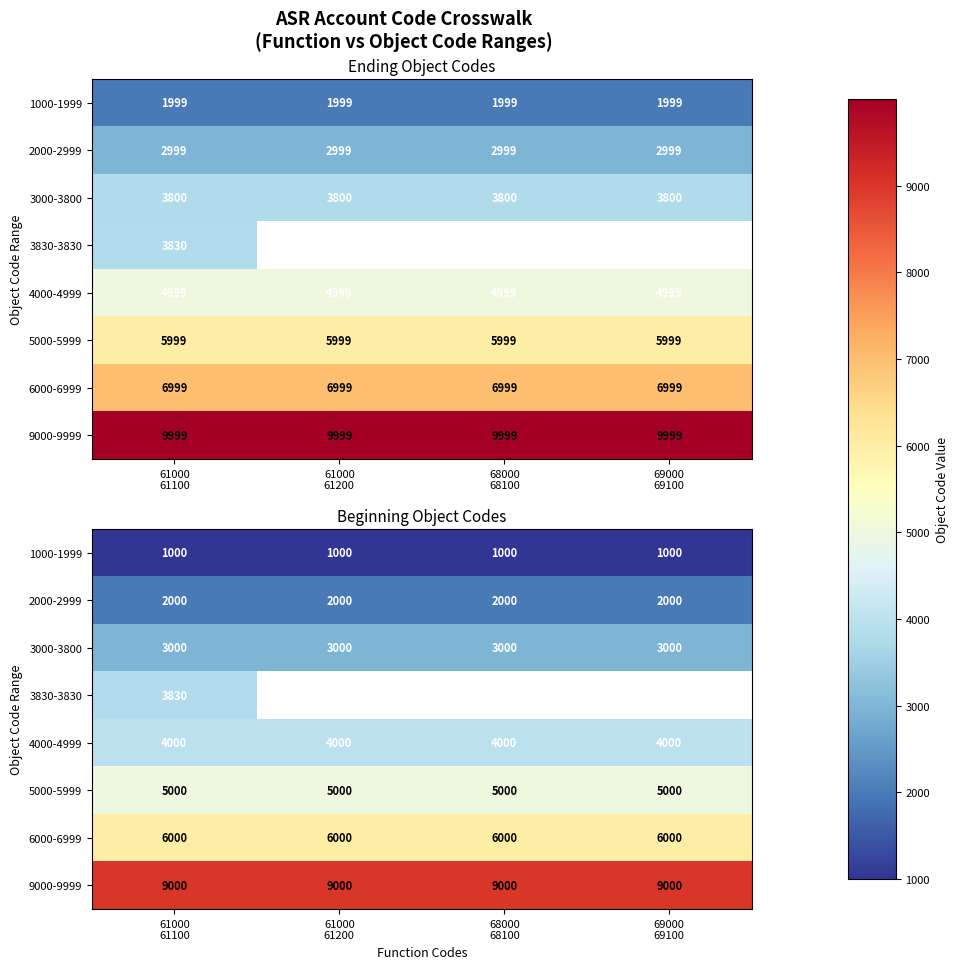

The 3000-3800 series shows 1983.2 at 61000 61200. True or false?

False